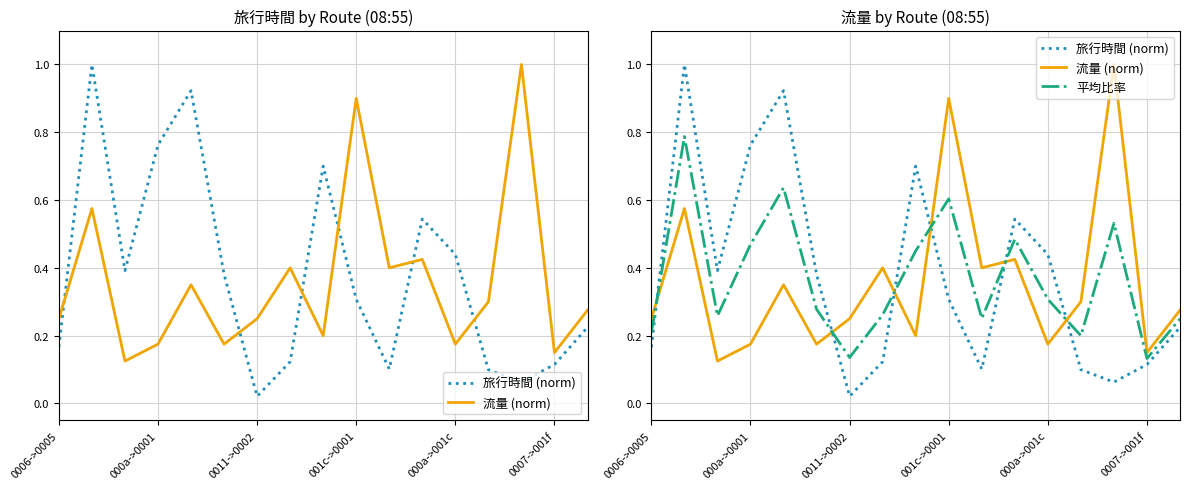

How many 平均比率 values are between 0 and 1?

17